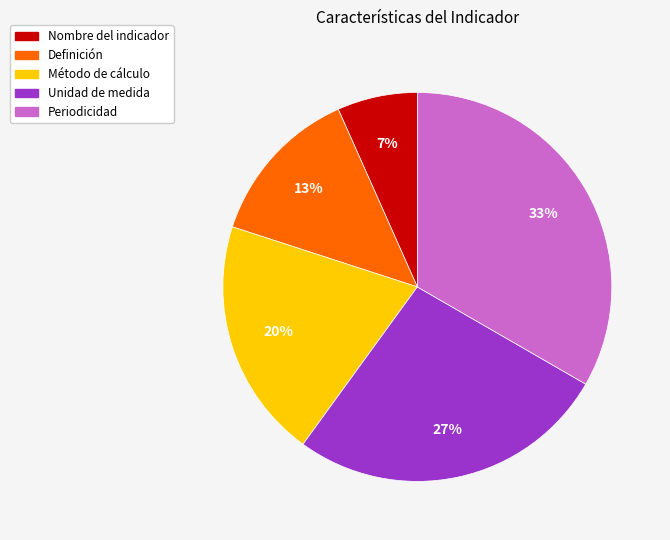

Between Unidad de medida and Periodicidad, which is larger?

Periodicidad